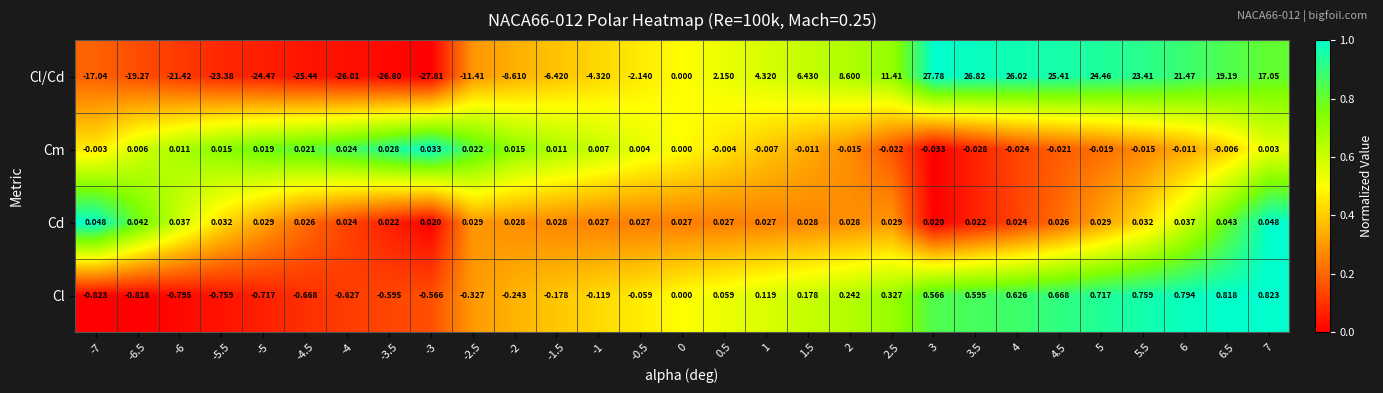

Which series has the largest range (max minus min)?

Cl/Cd